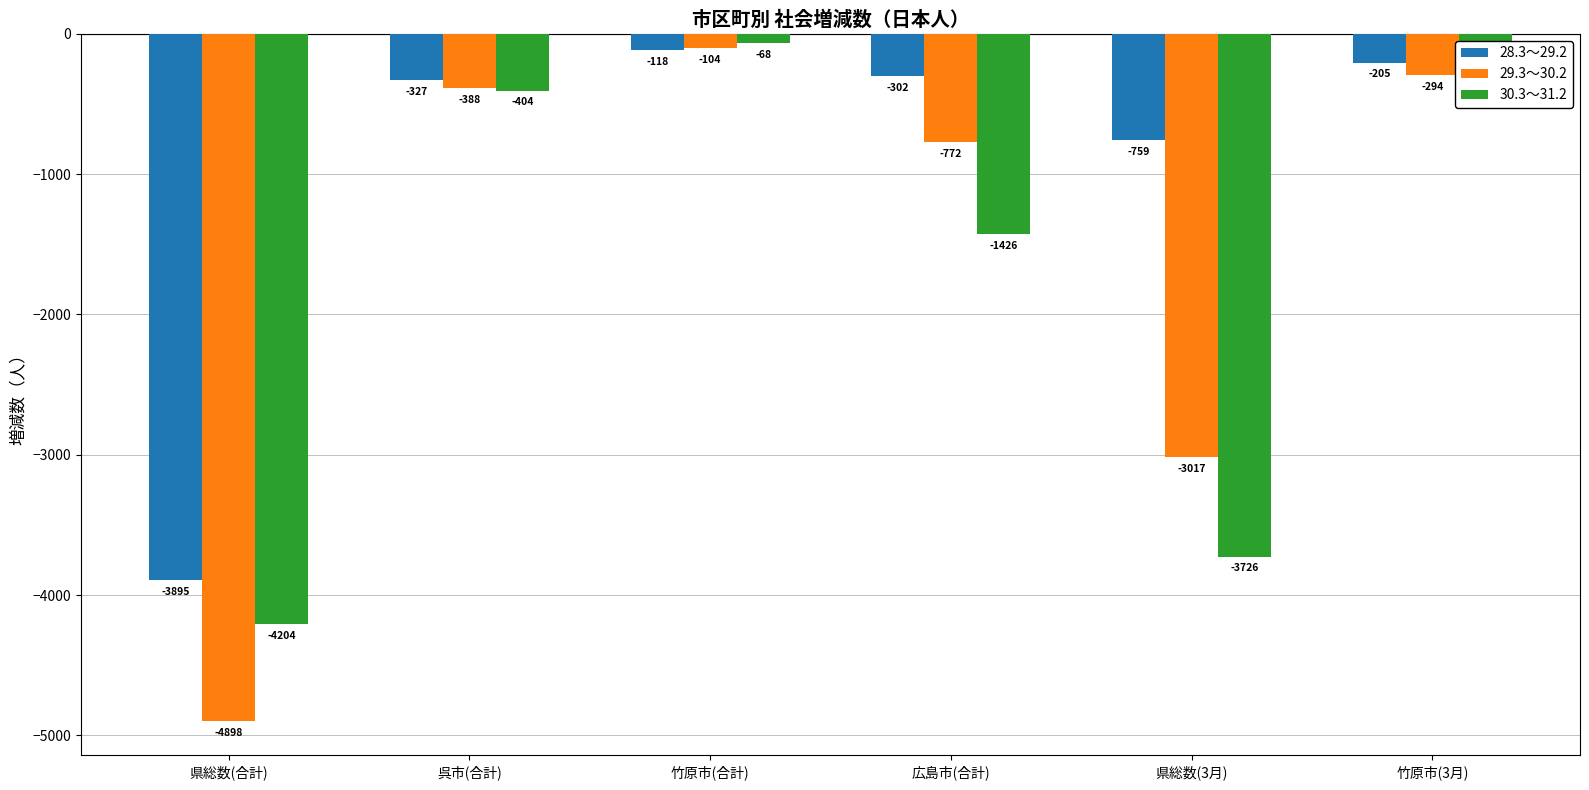

What position from the right is 県総数(3月)?

2